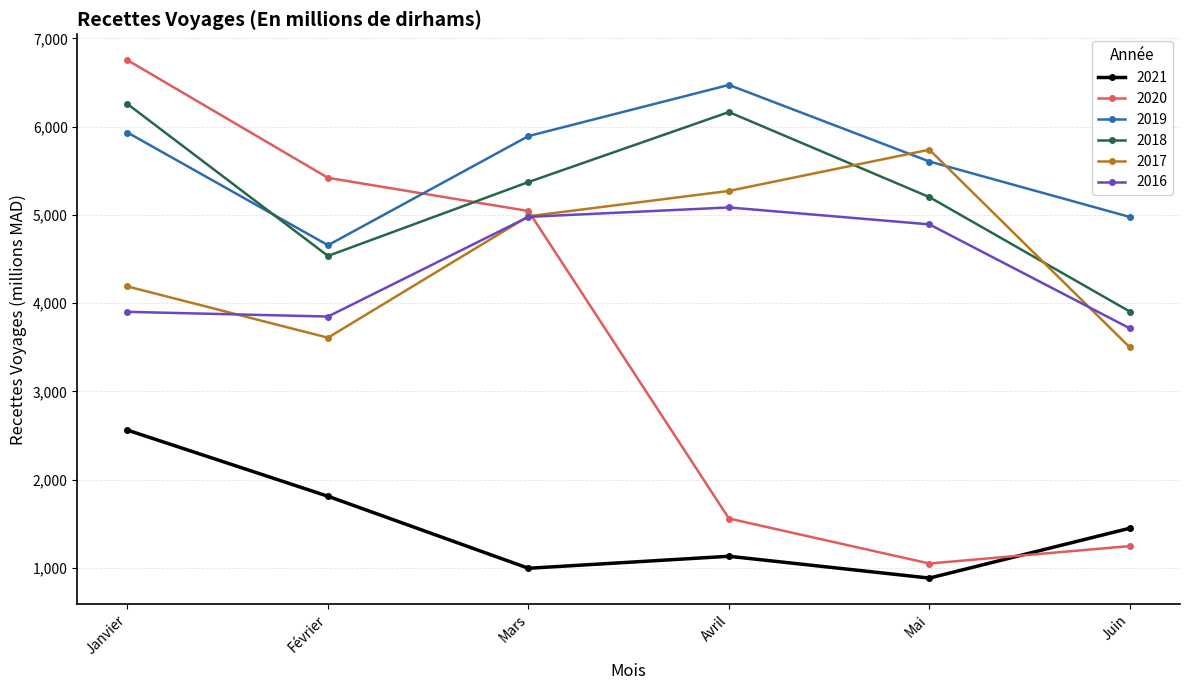

How many interior local peaks does the 2021 series have?

1